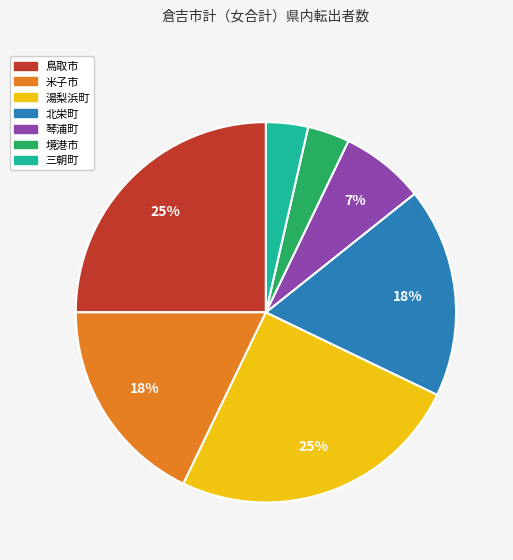

Does 境港市 account for over 50% of the chart?

No